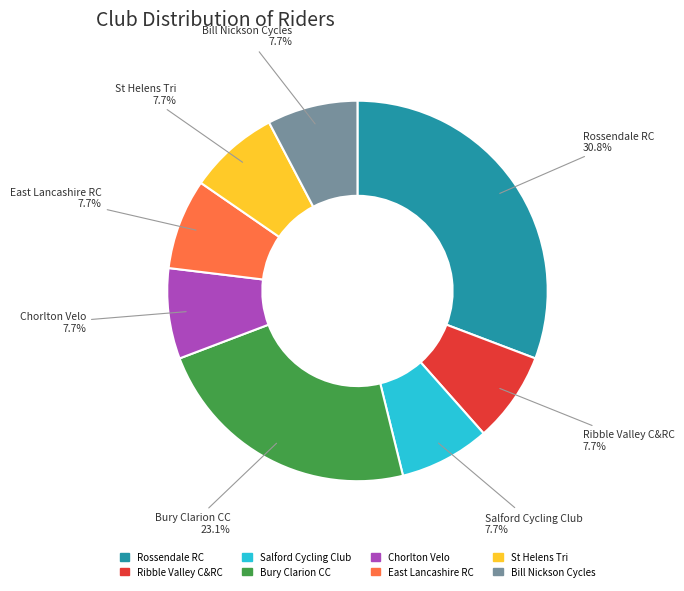

To the nearest percent, what is the combined percentage of Rossendale RC and St Helens Tri?

38%